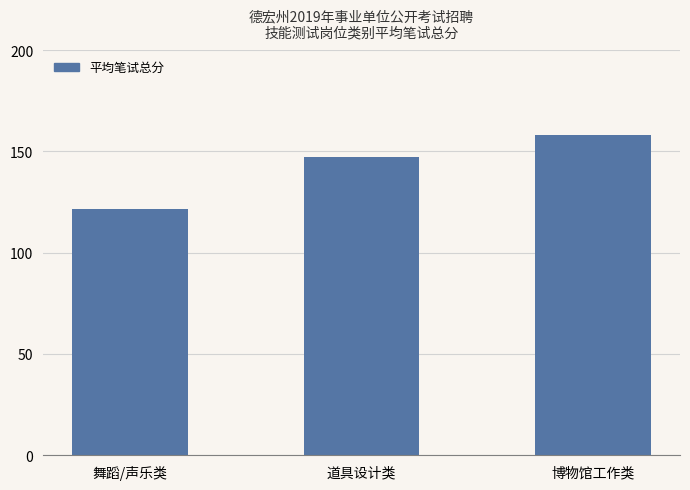

Rank the categories by value from lowest to highest.

舞蹈/声乐类, 道具设计类, 博物馆工作类